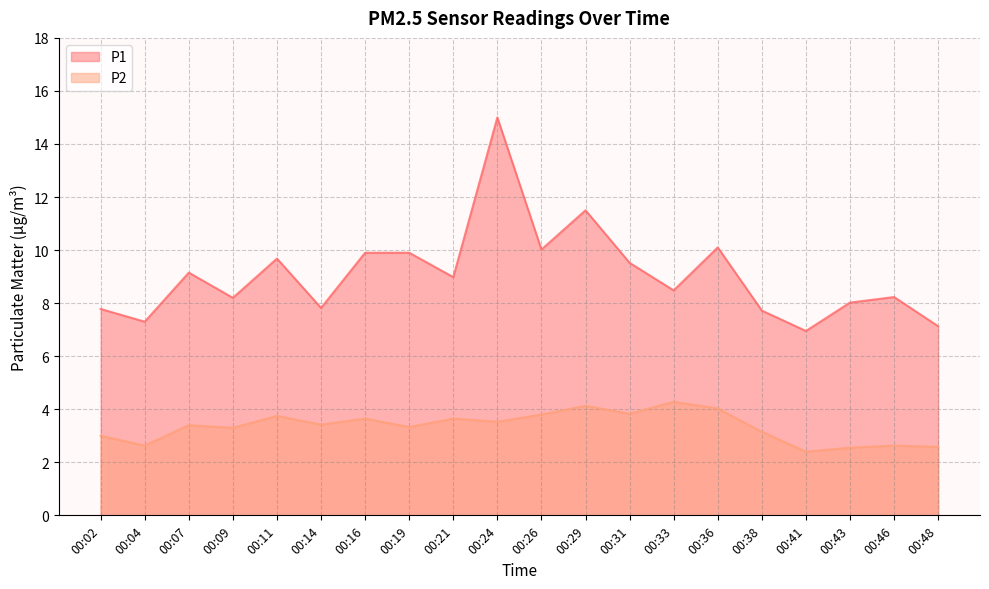

What is the highest value of the P2 series?

4.3